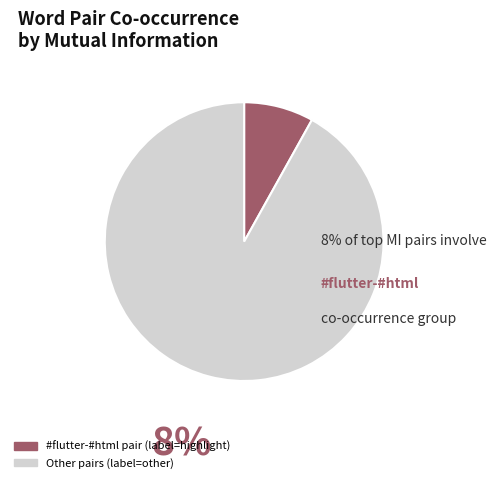

Is there any slice that represents more than half of the pie?

Yes